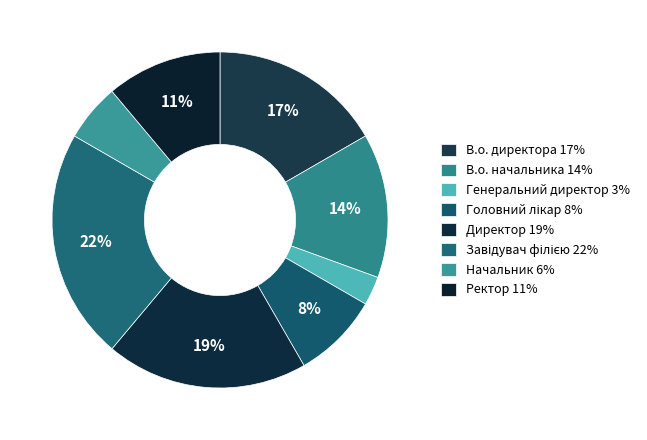

What percentage is the Ректор slice, to the nearest percent?

11%